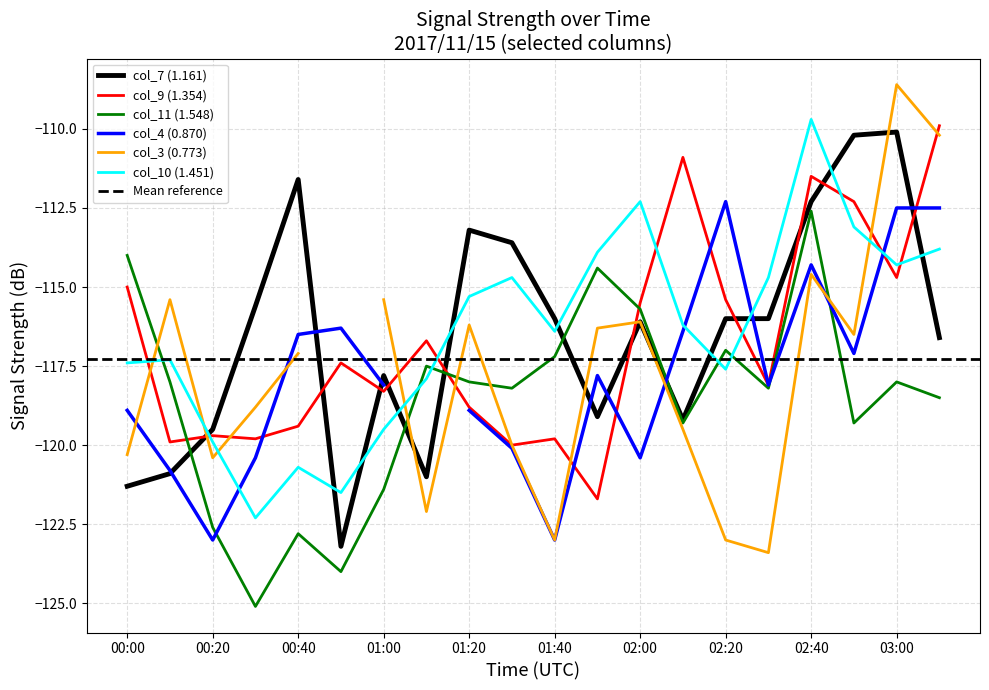

True or false: col_7 (1.161) has a value of -150.4 at 00:40.

False